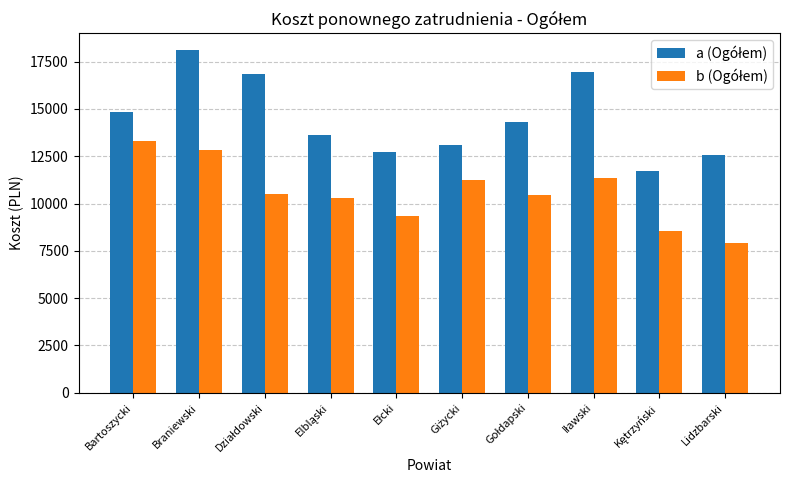

What is the spread (max minus min) of values at Lidzbarski?

4645.2